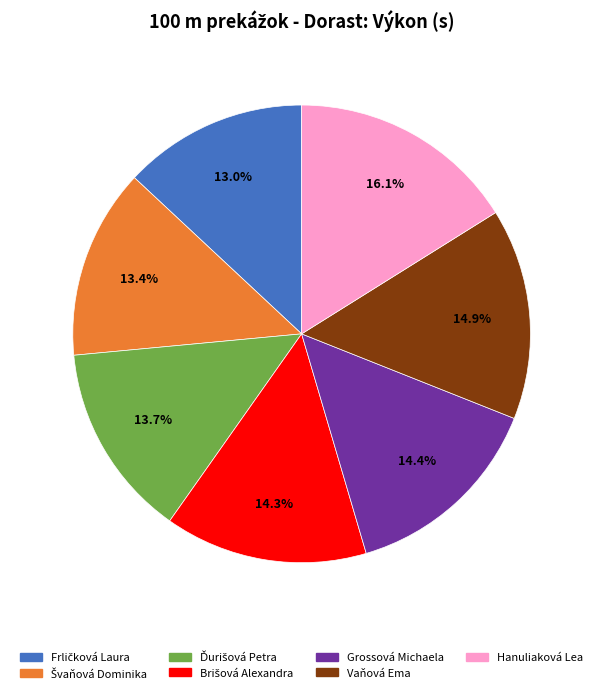

What percentage is NOT represented by Vaňová Ema?

85.1%